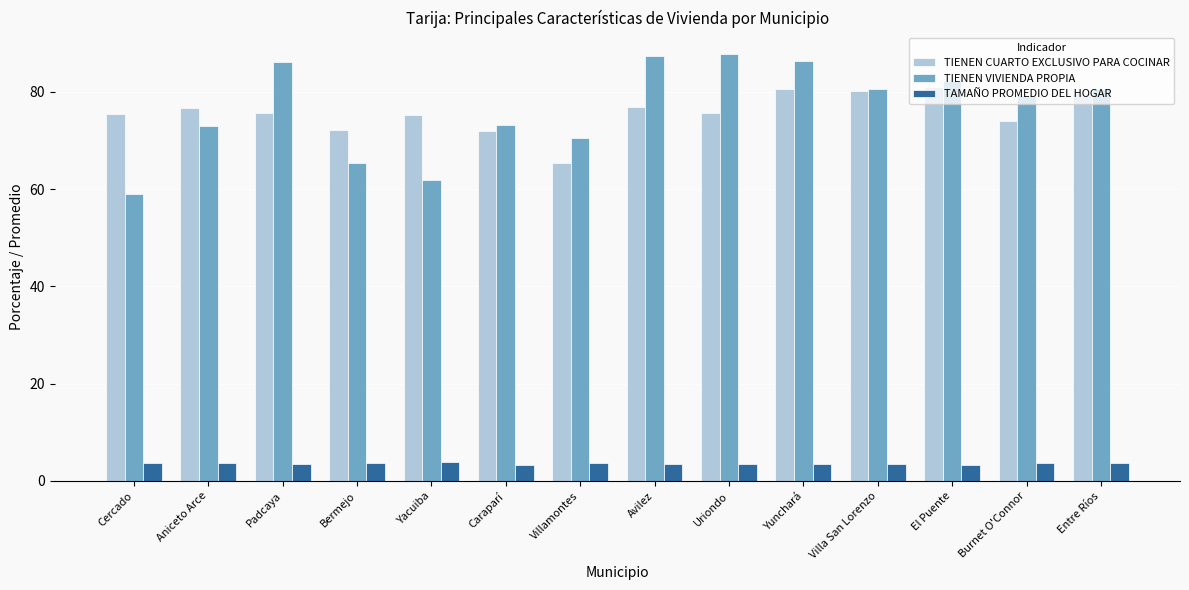

What is the difference between the maximum and minimum values in the TIENEN VIVIENDA PROPIA series?

28.7